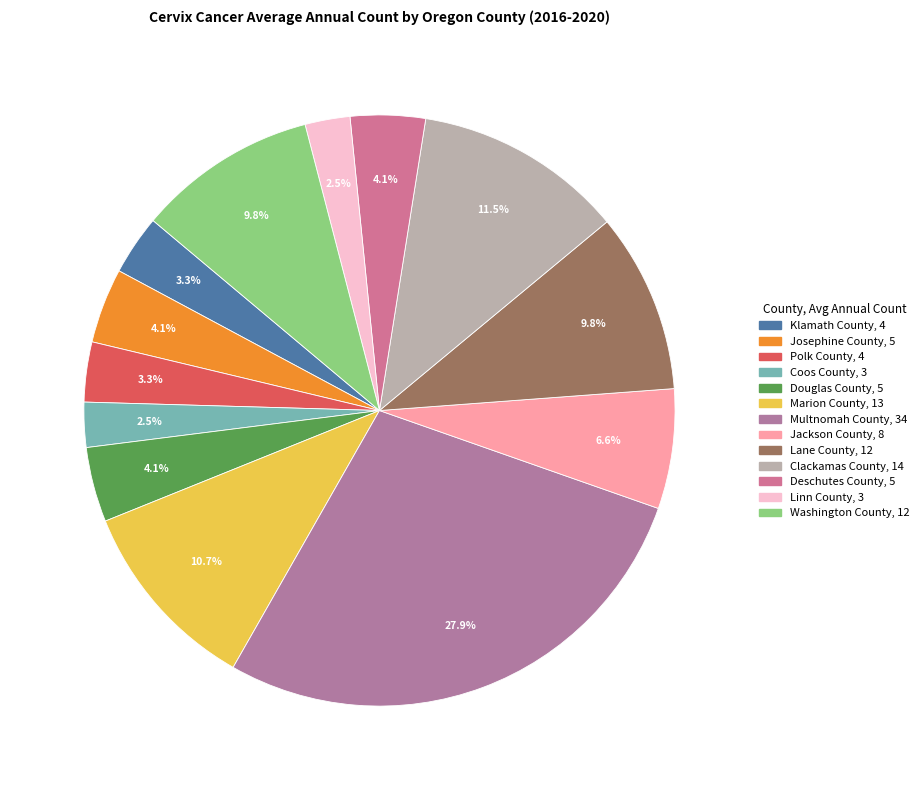

Which has a higher value, Lane County or Douglas County?

Lane County